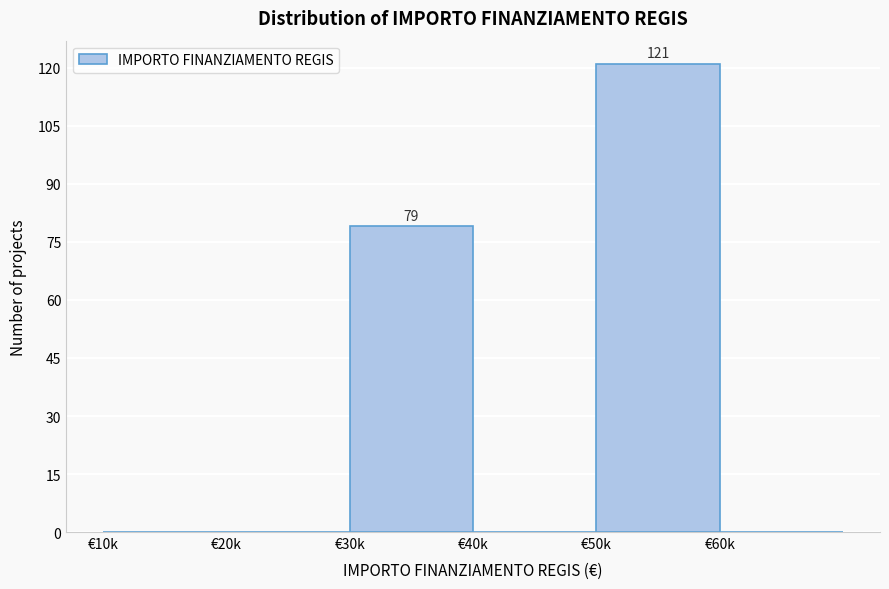

Reading left to right, transcribe all the data shown in this chart.

€10k=0	€20k=0	€30k=79	€40k=0	€50k=121	€60k=0